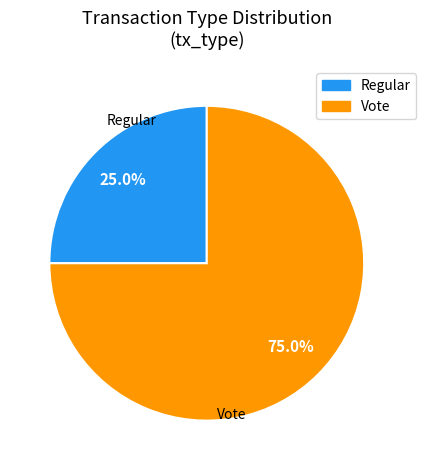

How many segments does this pie chart have?

2